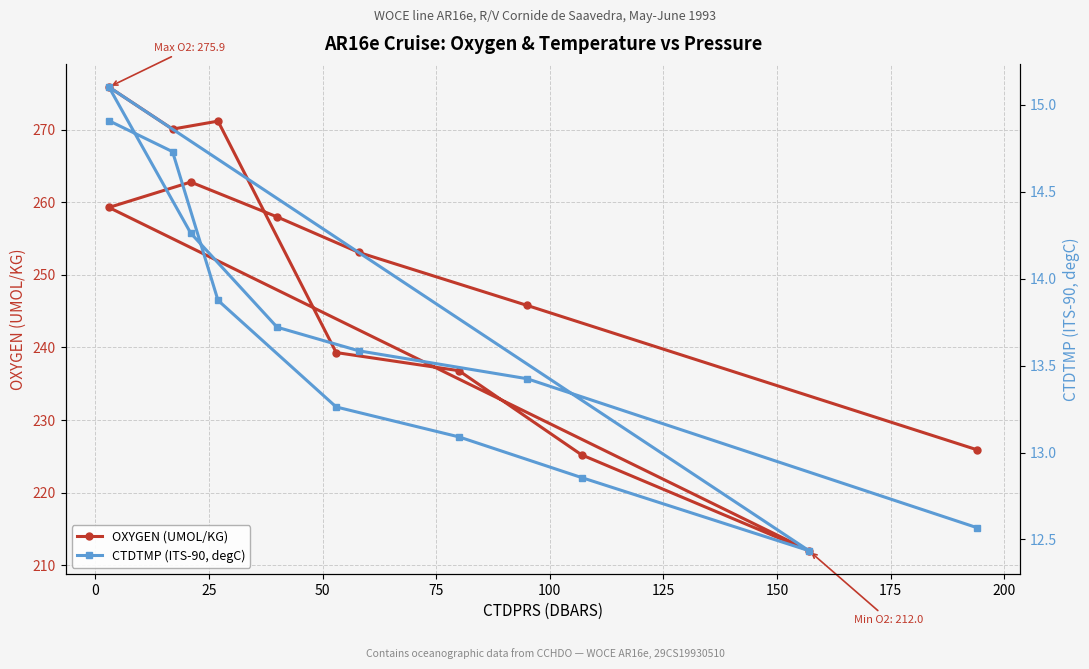

What is the maximum value for CTDTMP (ITS-90, degC)?

15.1